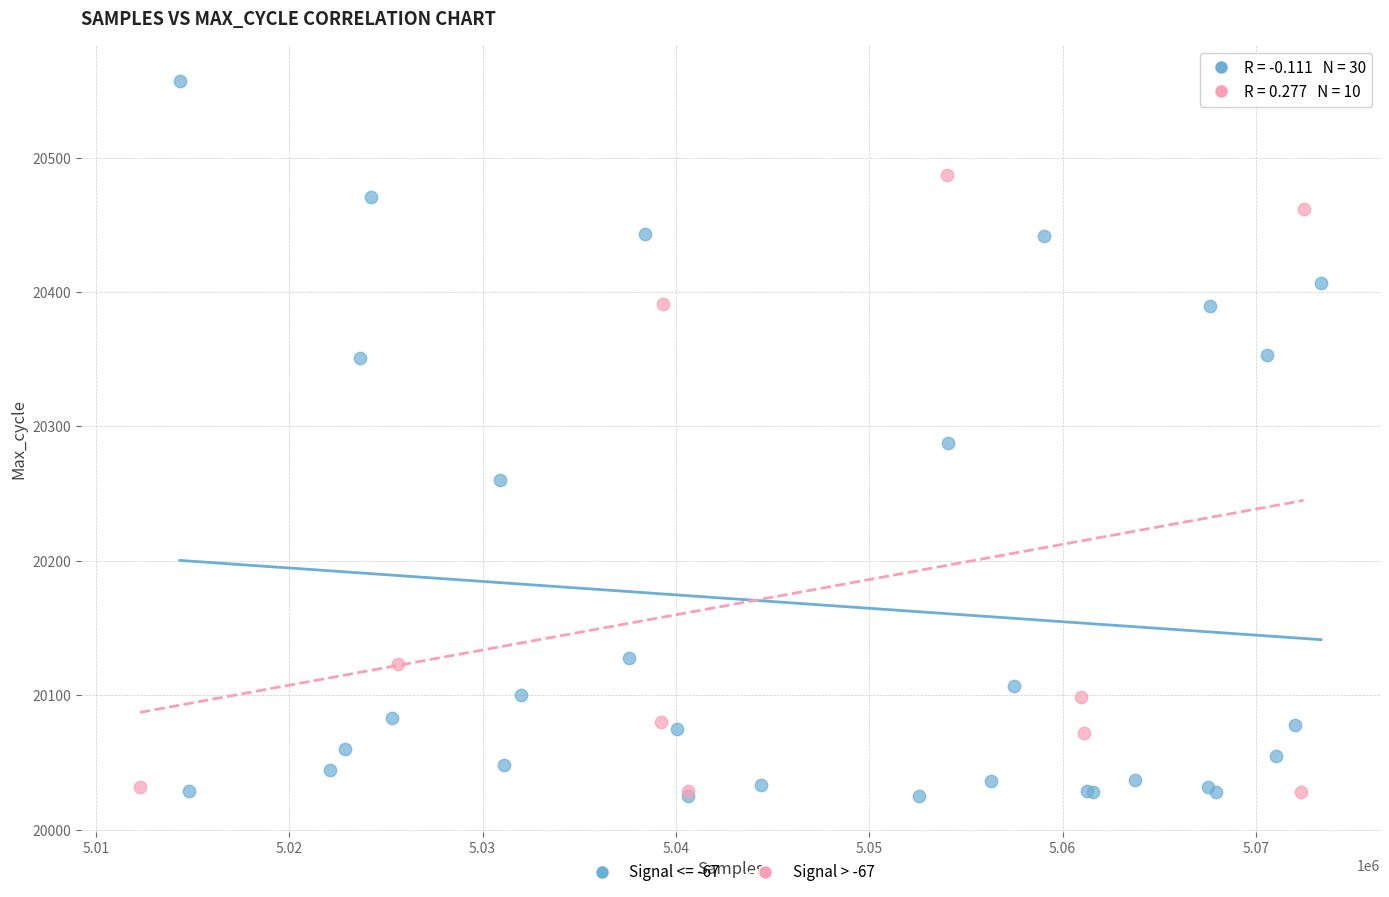

Which series contains the highest Y value?

Signal <= -67